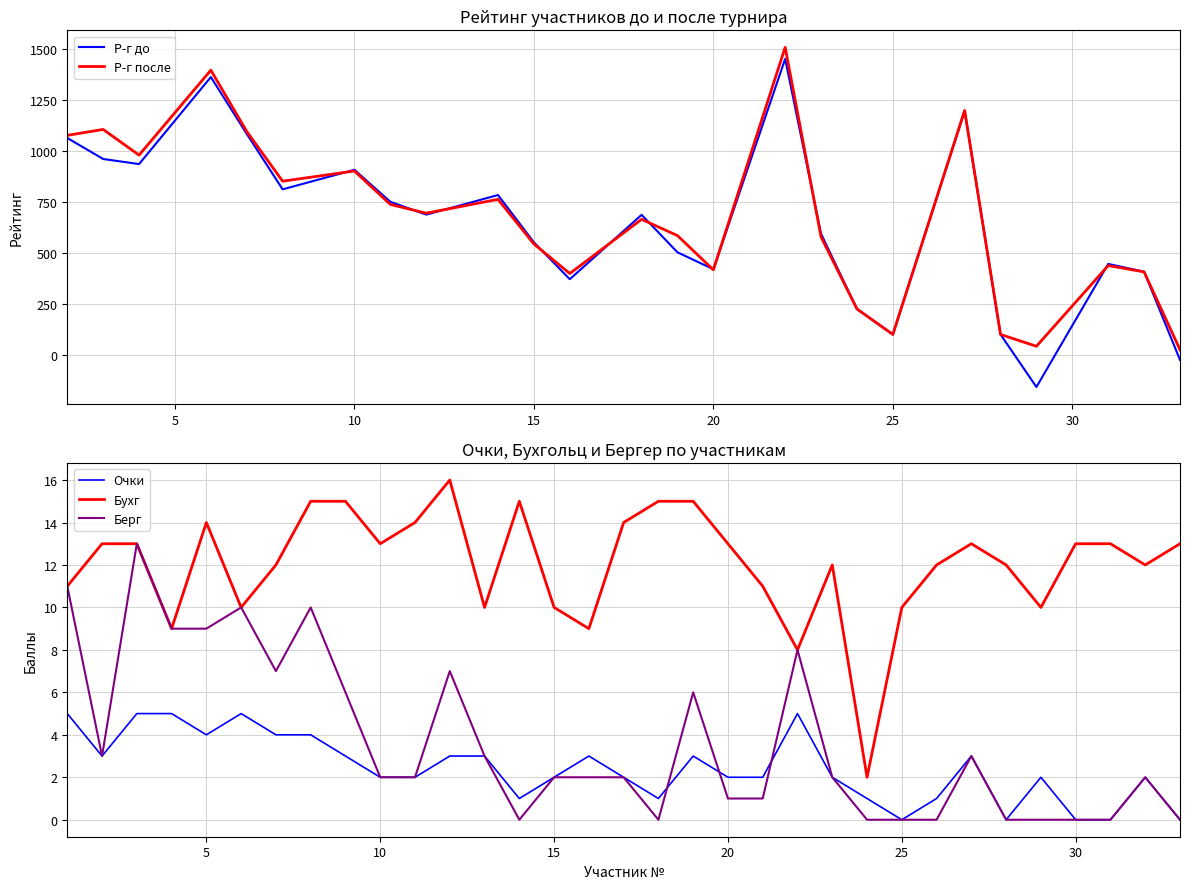

What is the total value across all series at 6?

25